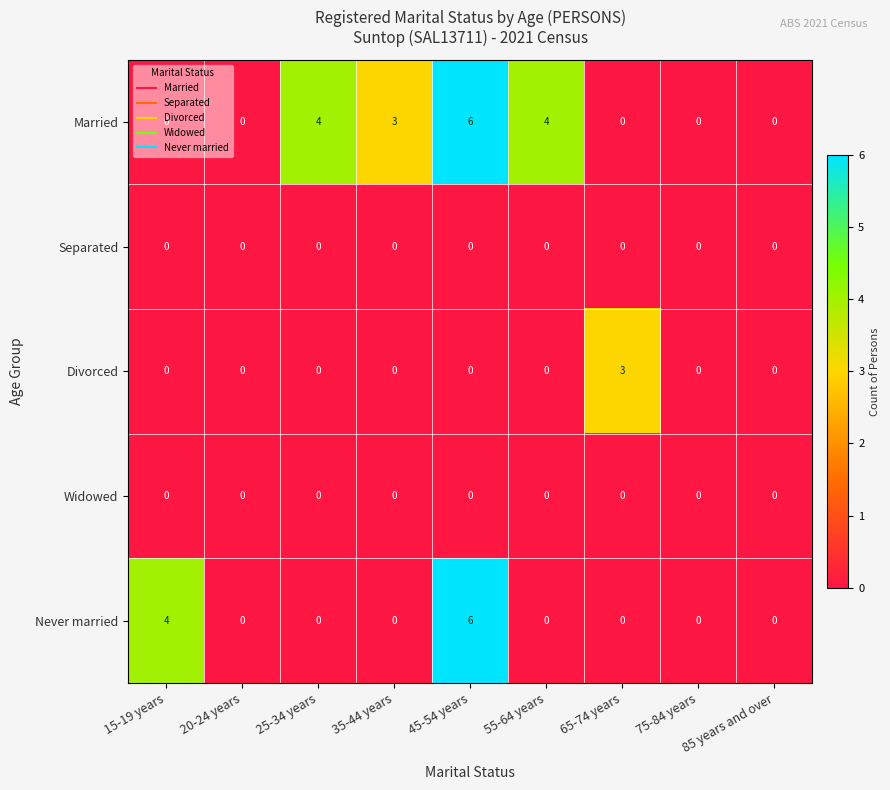

Which series has the largest total across all categories?

Married